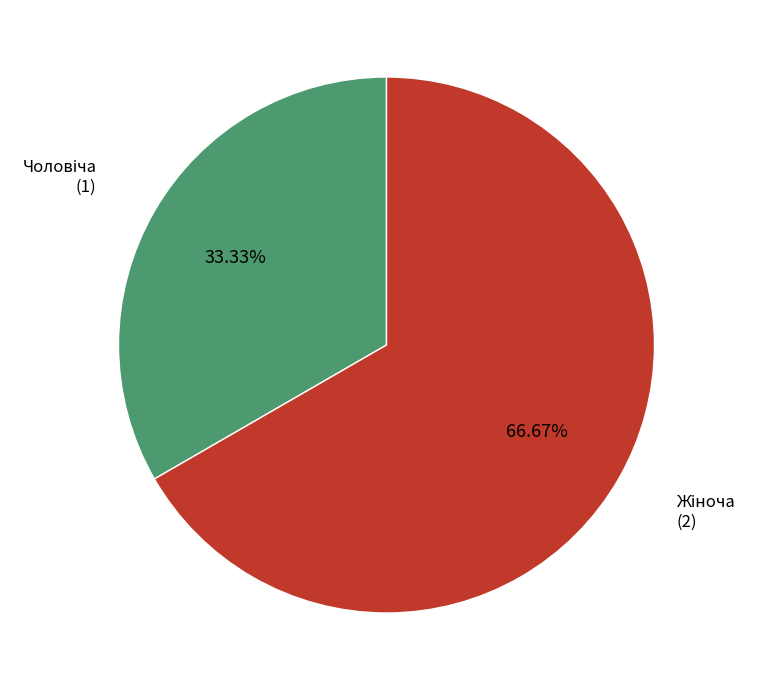

To the nearest percent, what is the difference between the largest and smallest slice percentages?

33%